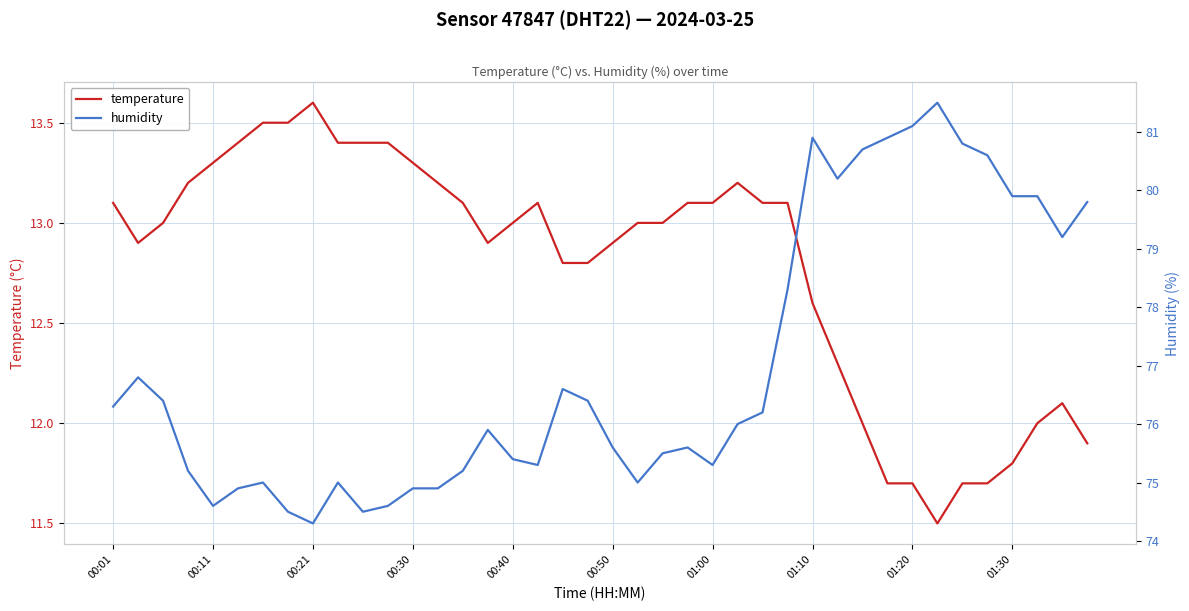

At which label does temperature reach its peak?

00:21